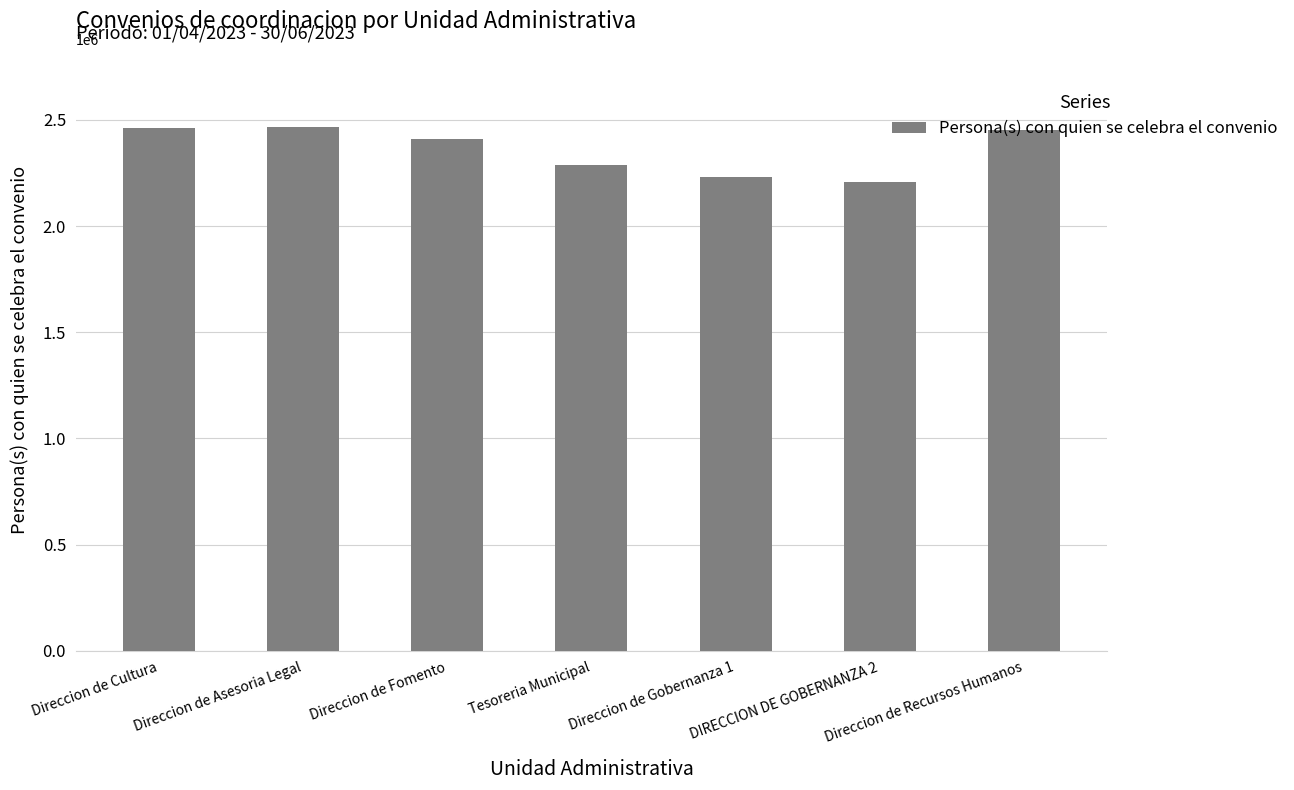

At which label does the data first exceed 2410599?

Direccion de Cultura